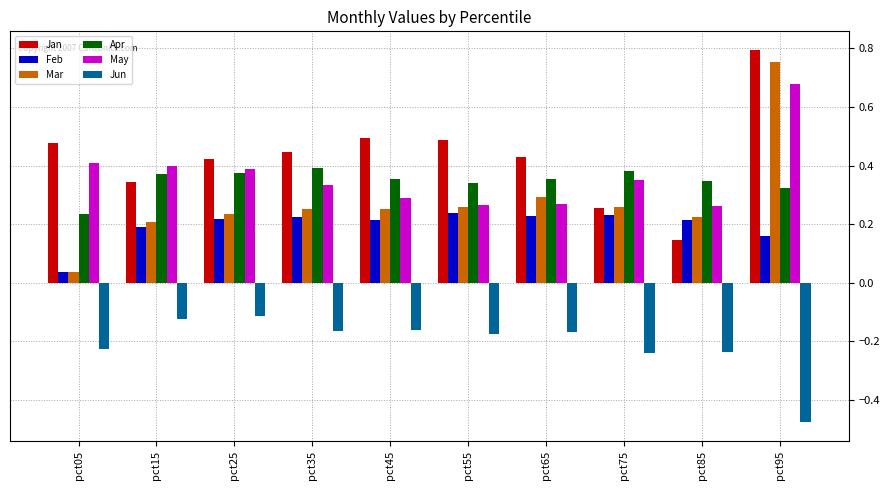

True or false: Apr has a value of 0.3 at pct85.

True